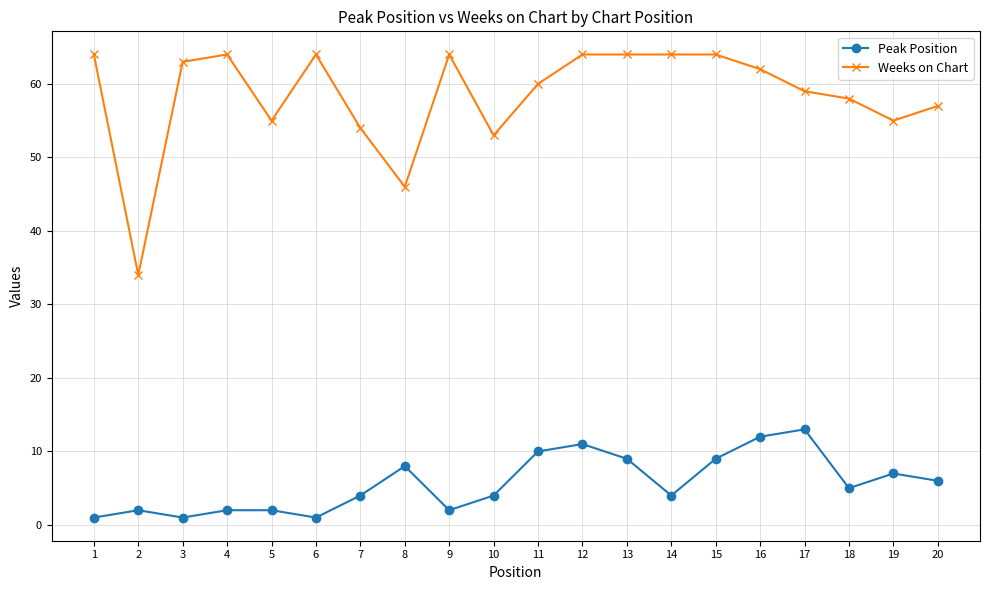

List the series in order of their peak value, highest first.

Weeks on Chart, Peak Position